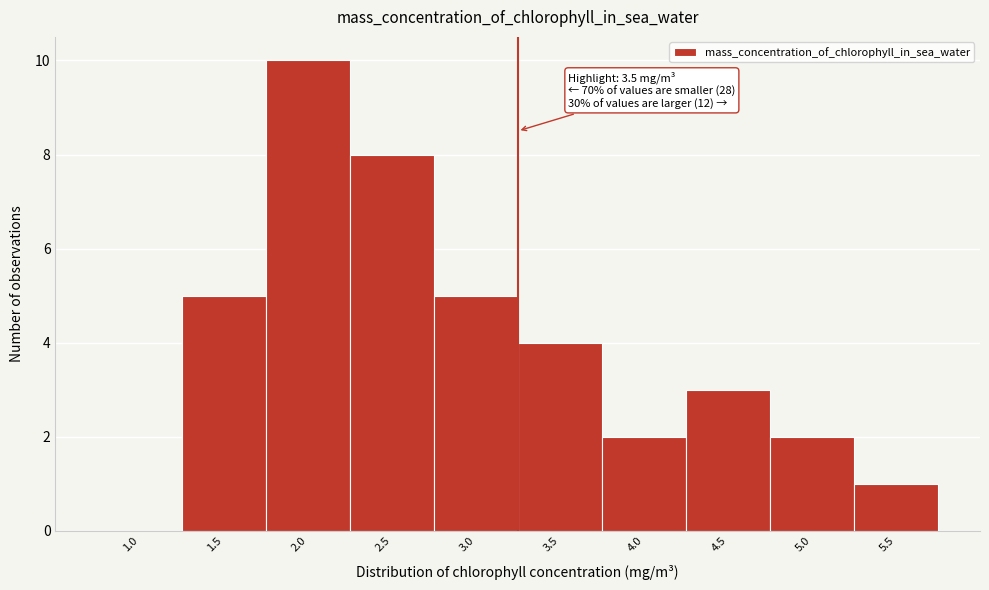

Reading left to right, extract all data points from this chart.

1.0=0	1.5=5	2.0=10	2.5=8	3.0=5	3.5=4	4.0=2	4.5=3	5.0=2	5.5=1